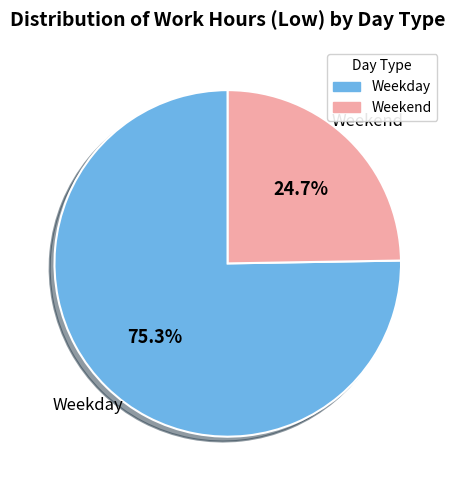

Is there any slice that represents more than half of the pie?

Yes